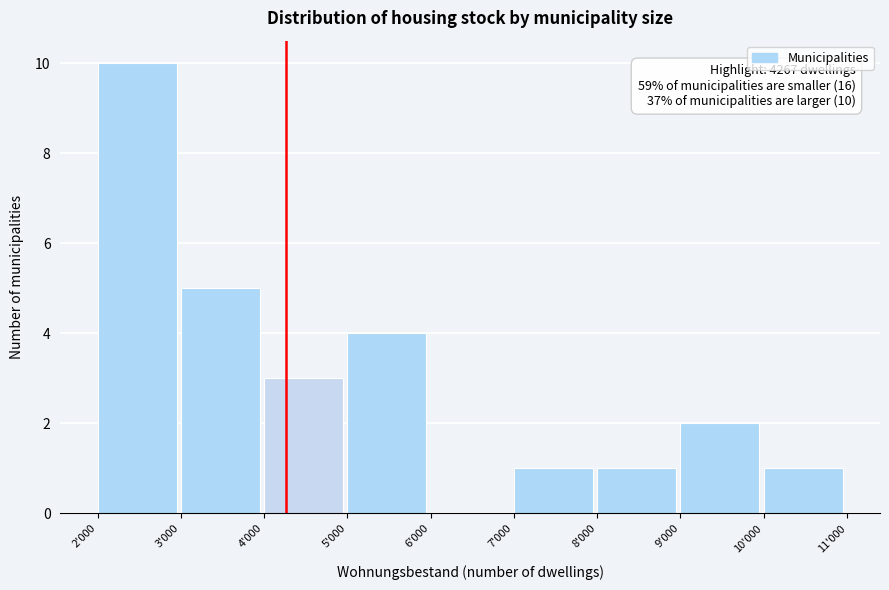

Reading left to right, what are all the values shown in this chart?

2'000=10	3'000=5	4'000=3	5'000=4	6'000=0	7'000=1	8'000=1	9'000=2	10'000=1